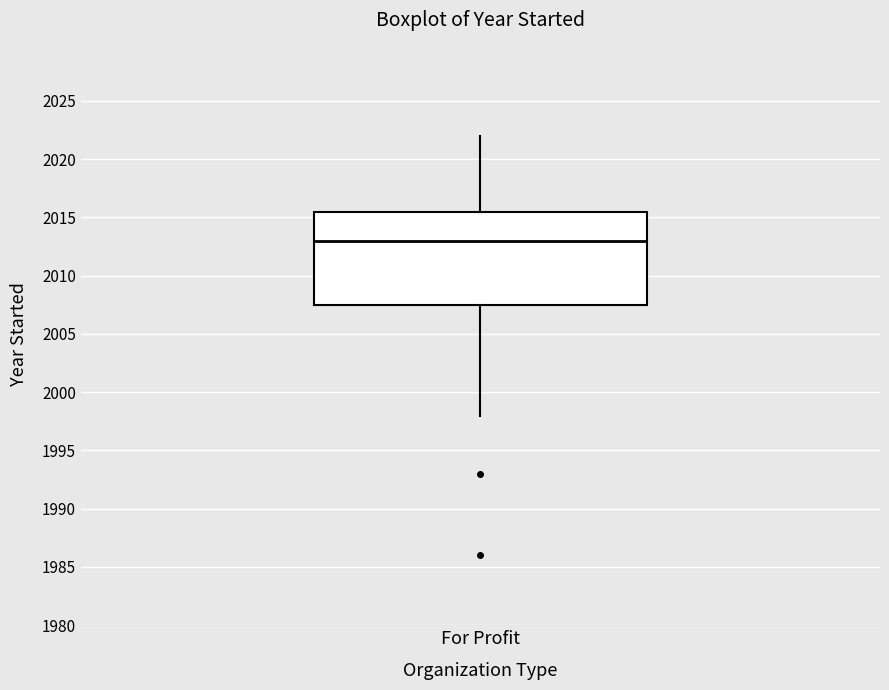

Read this box plot against the y-axis: the position of the median line, the range covered by the box, and the ends of both whiskers. The values are not printed on the chart, so give them approximately, as read against the axis.

median 2013.0, box 2007.5 to 2015.5, whiskers 1998.0 to 2022.0